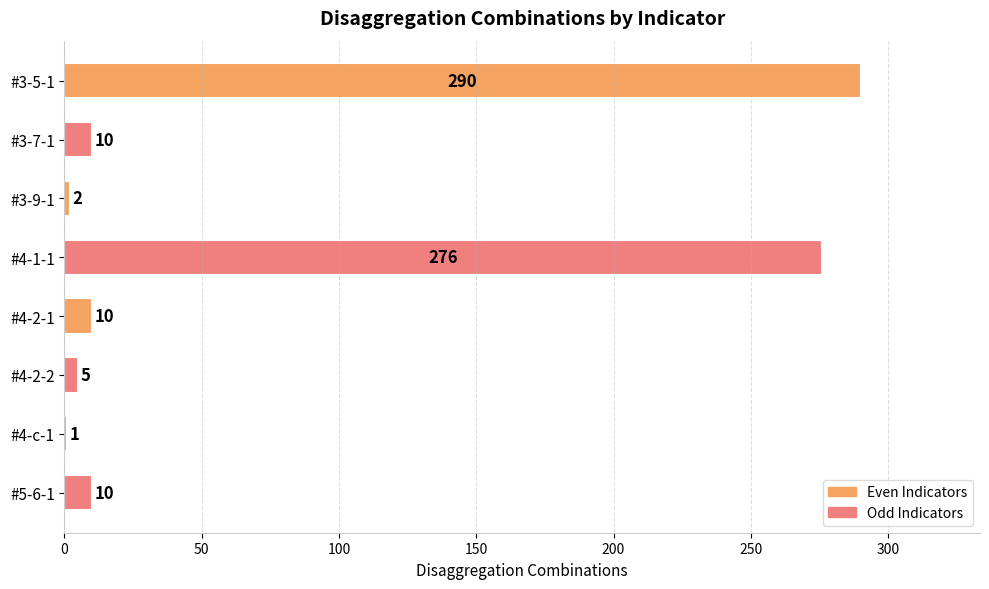

Is it true that the value at #4-1-1 is 381?

False